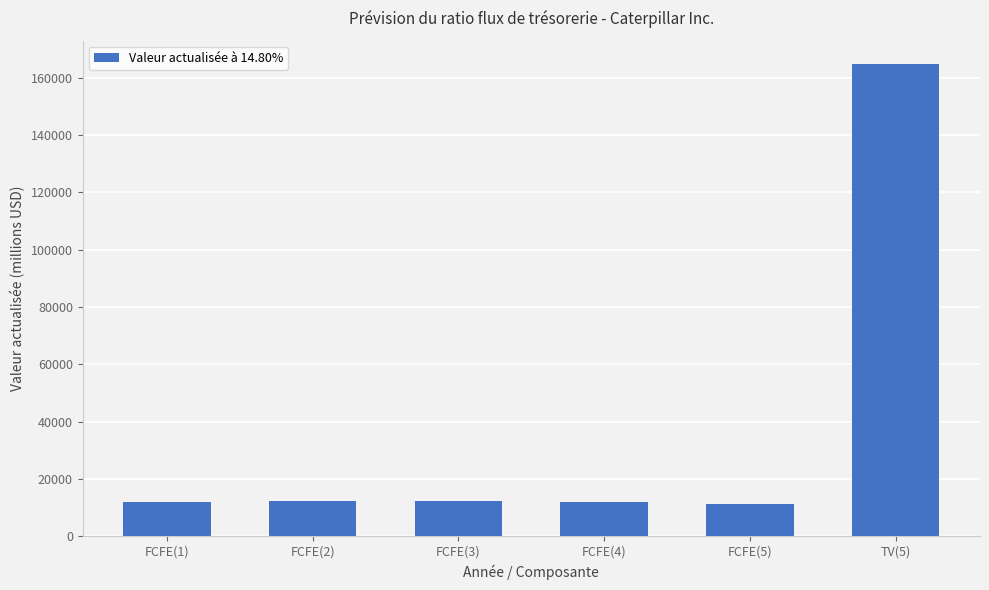

What is the average value?

37398